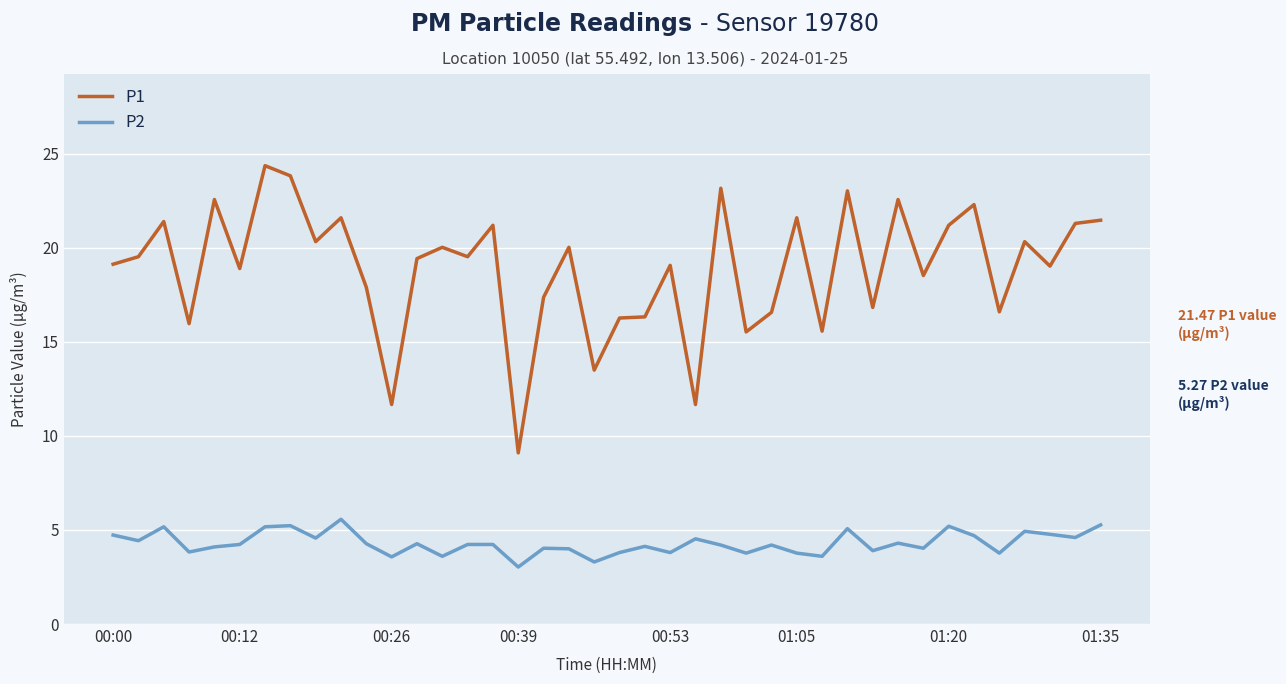

List the series in order of their overall mean, lowest first.

P2, P1